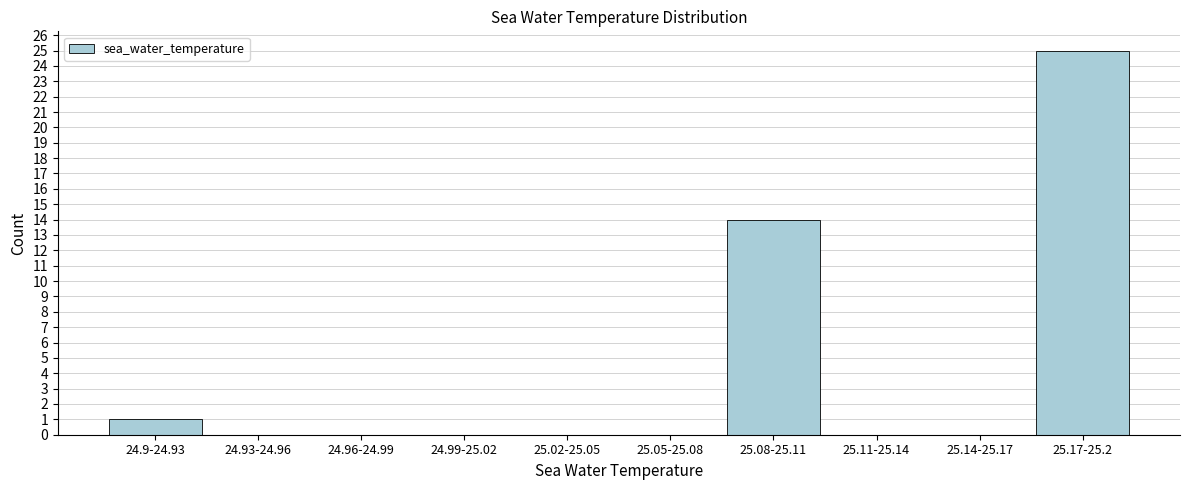

Reading right to left, transcribe all the data shown in this chart.

25.17-25.2=25	25.14-25.17=0	25.11-25.14=0	25.08-25.11=14	25.05-25.08=0	25.02-25.05=0	24.99-25.02=0	24.96-24.99=0	24.93-24.96=0	24.9-24.93=1